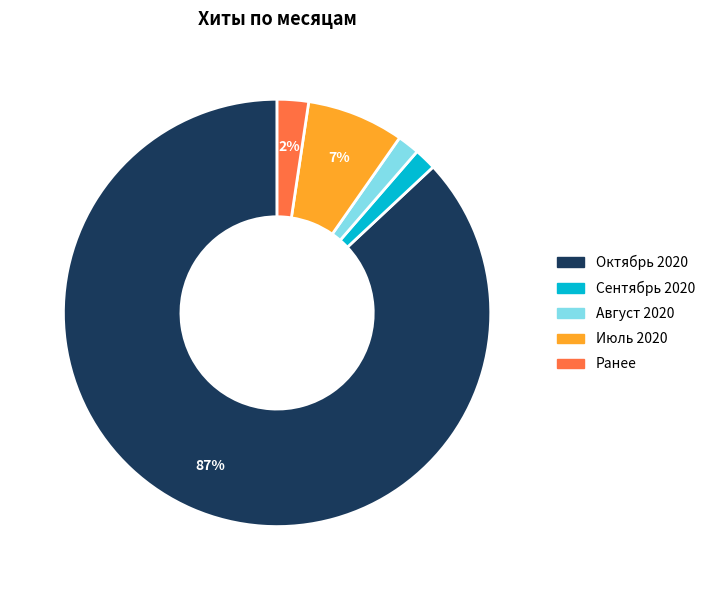

To the nearest percent, what is the average slice percentage?

20%